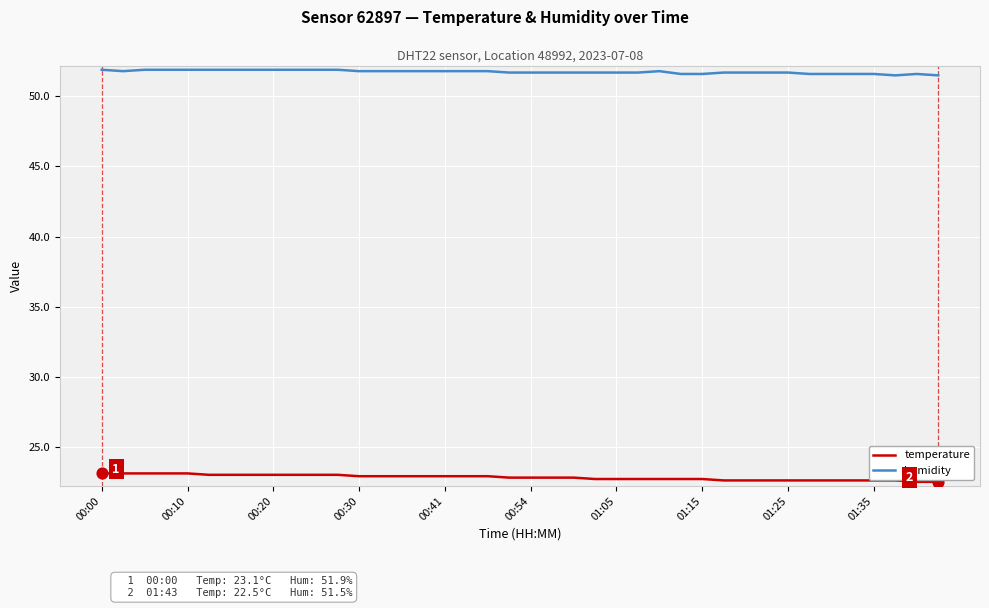

What is the minimum value for humidity?

51.5